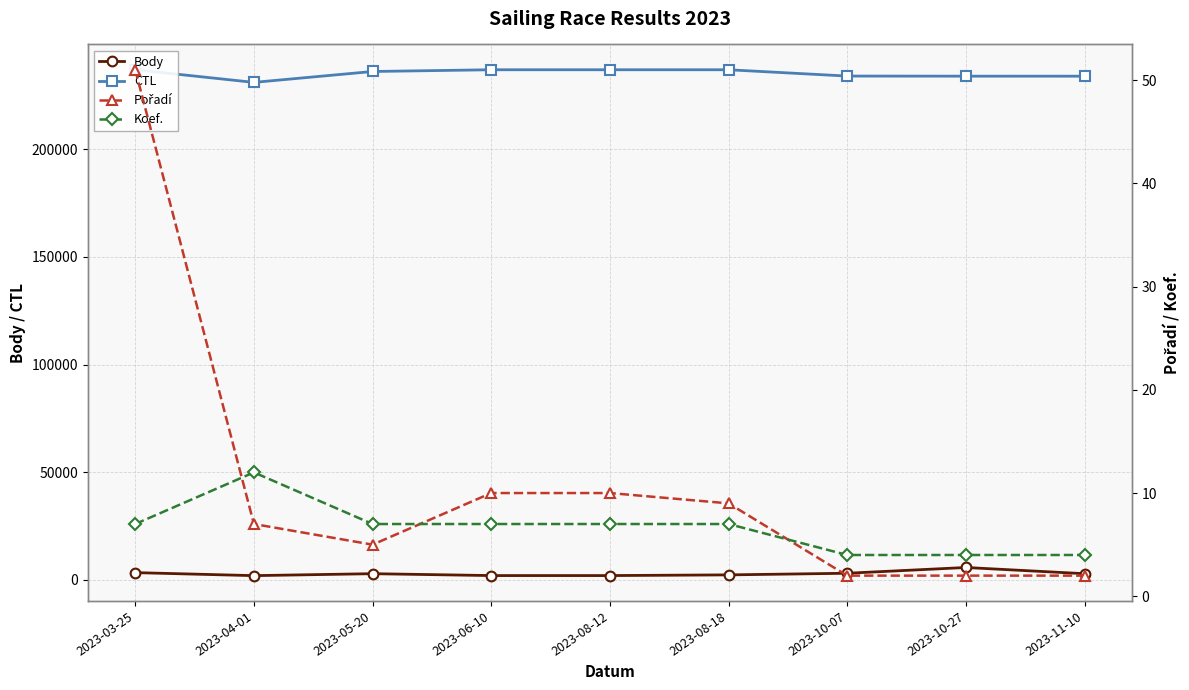

Rank the series by their maximum value, from lowest to highest.

Koef., Pořadí, Body, CTL